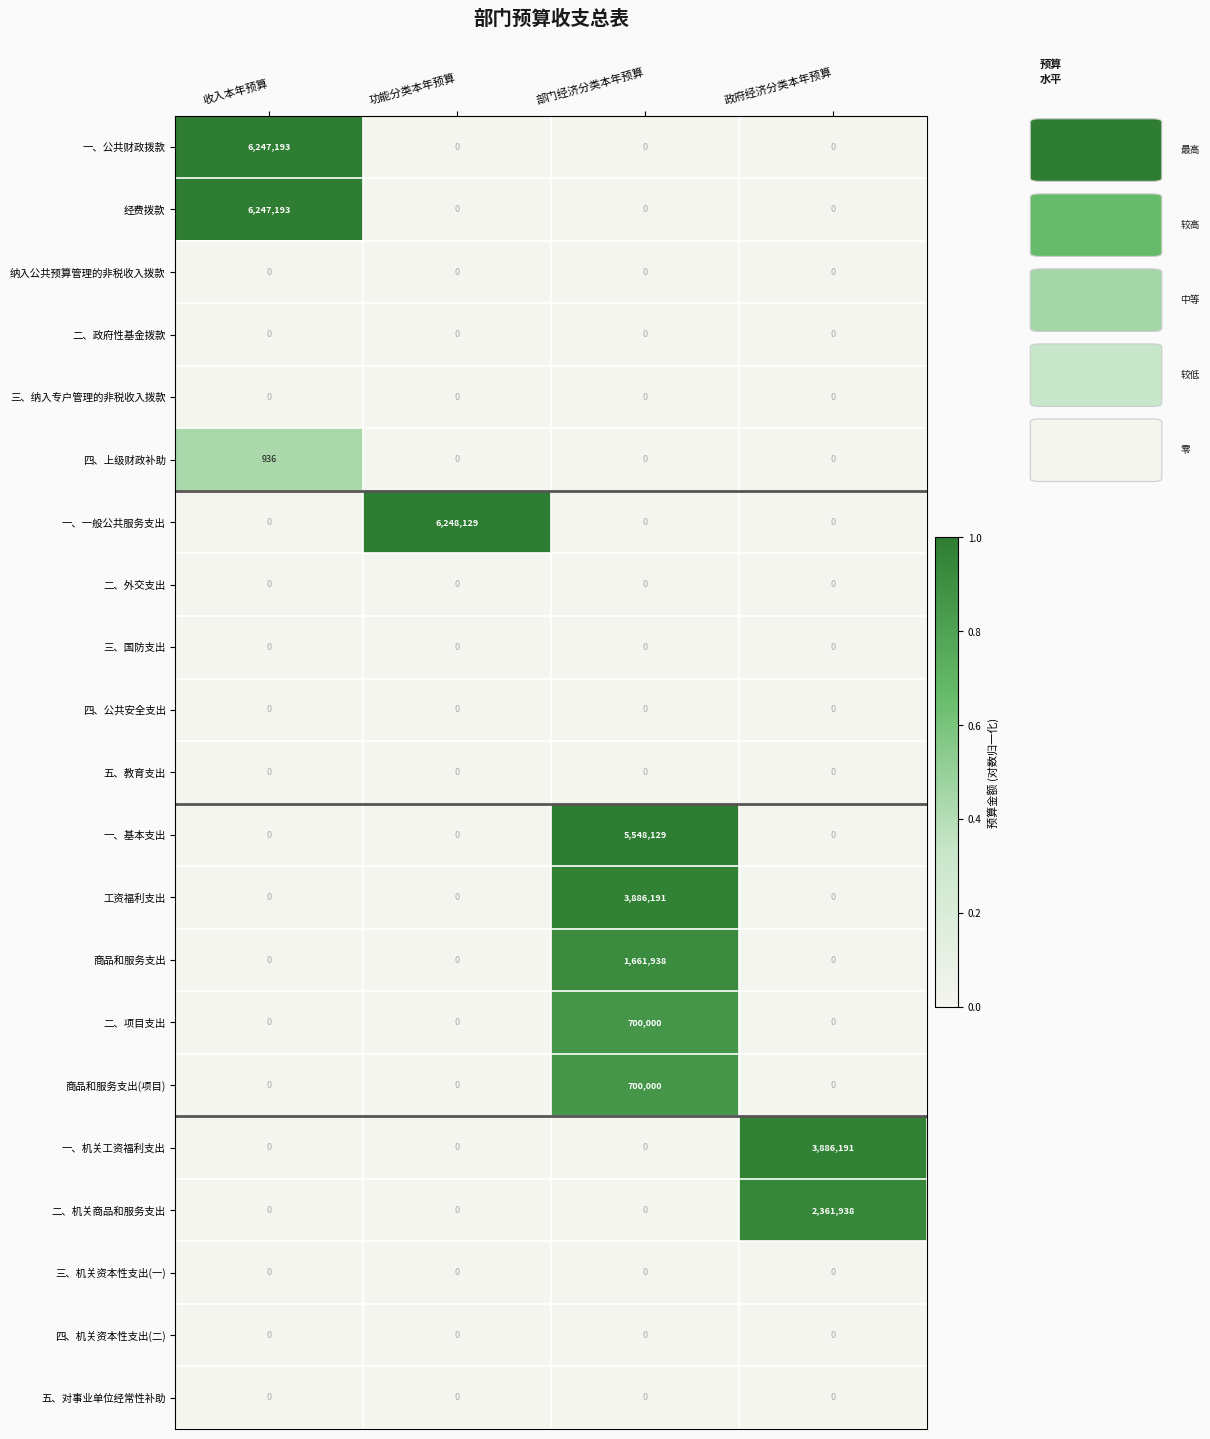

What is the spread (max minus min) of values at 政府经济分类本年预算?

3886191